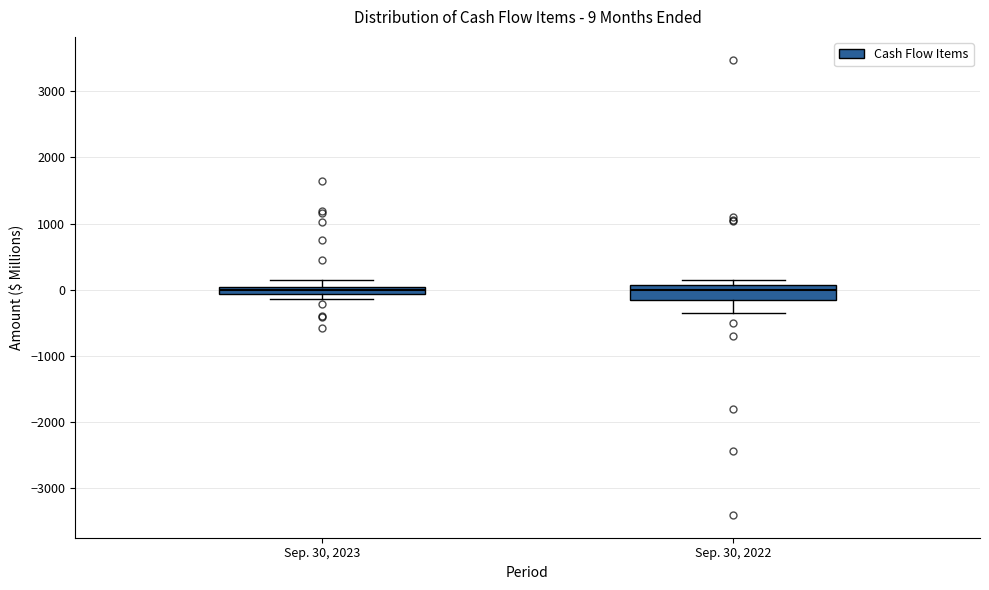

Which box is the tallest, from its lower edge to its upper edge?

Sep. 30, 2022